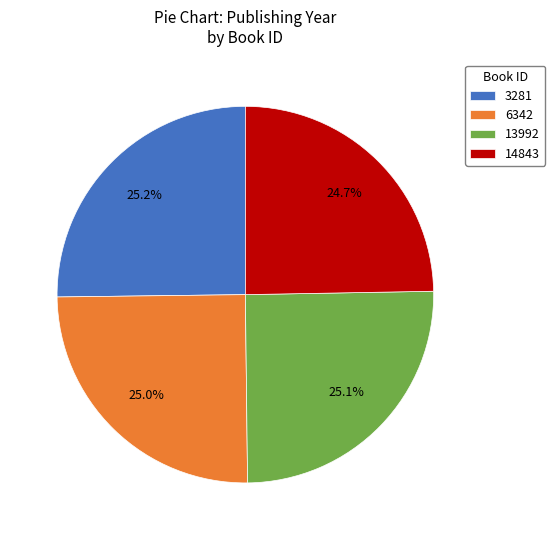

How many segments does this pie chart have?

4